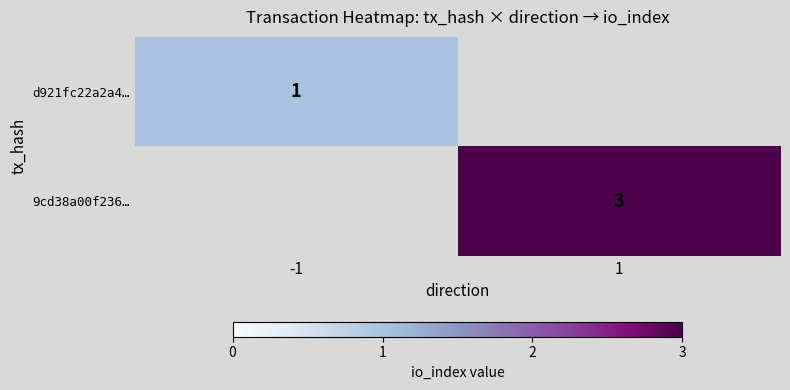

True or false: 9cd38a00f236… has a value of 5.0 at 1.

False